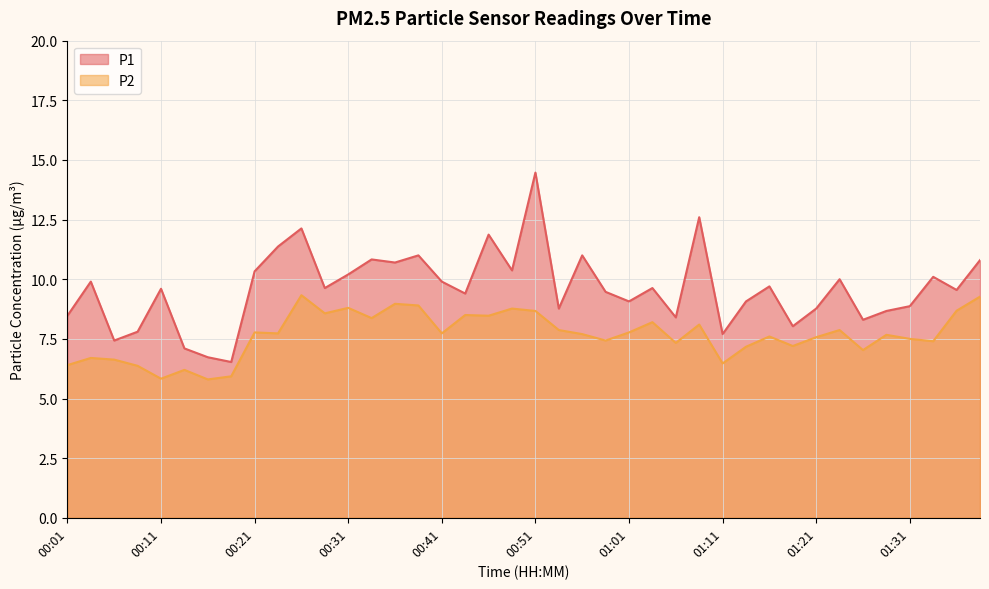

At how many categories does at least one series exceed 12?

3